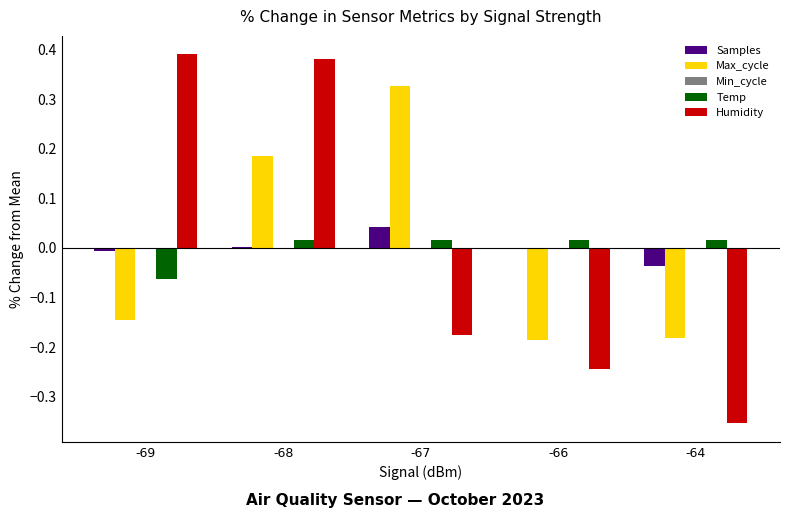

Between -68 and -66, which series saw the biggest shift?

Humidity